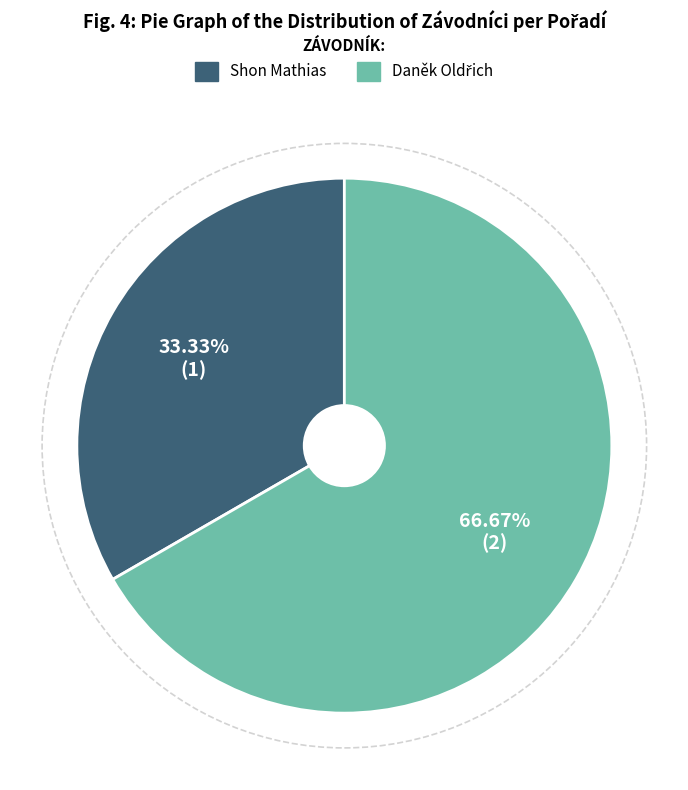

Is there a majority slice in this chart?

Yes